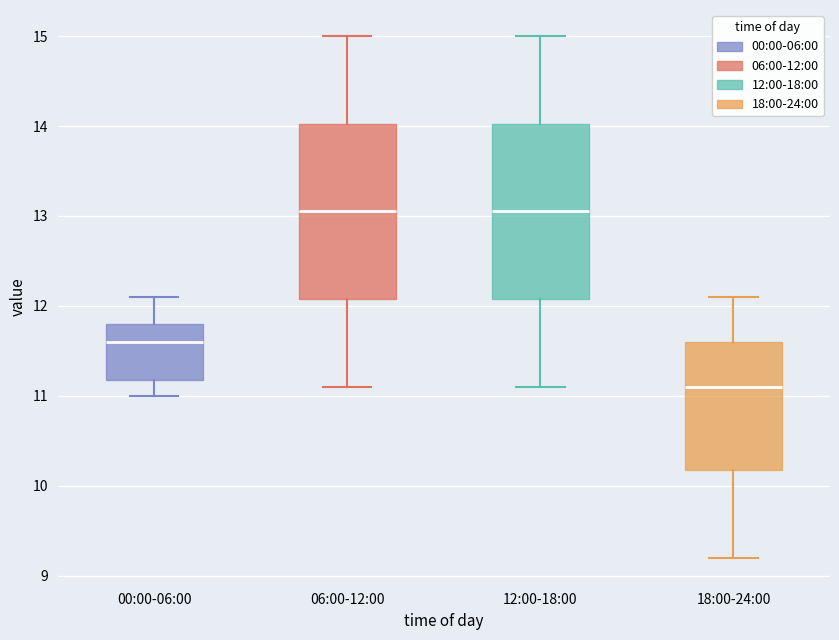

Reading left to right, read every box against the y-axis: the position of its median line, the range the box covers, and the ends of its whiskers. The values are not printed on the chart, so give them approximately, as read against the axis.

00:00-06:00: median 11.6, box 11.2 to 11.8, whiskers 11.0 to 12.1
06:00-12:00: median 13.1, box 12.1 to 14.0, whiskers 11.1 to 15.0
12:00-18:00: median 13.1, box 12.1 to 14.0, whiskers 11.1 to 15.0
18:00-24:00: median 11.1, box 10.2 to 11.6, whiskers 9.2 to 12.1